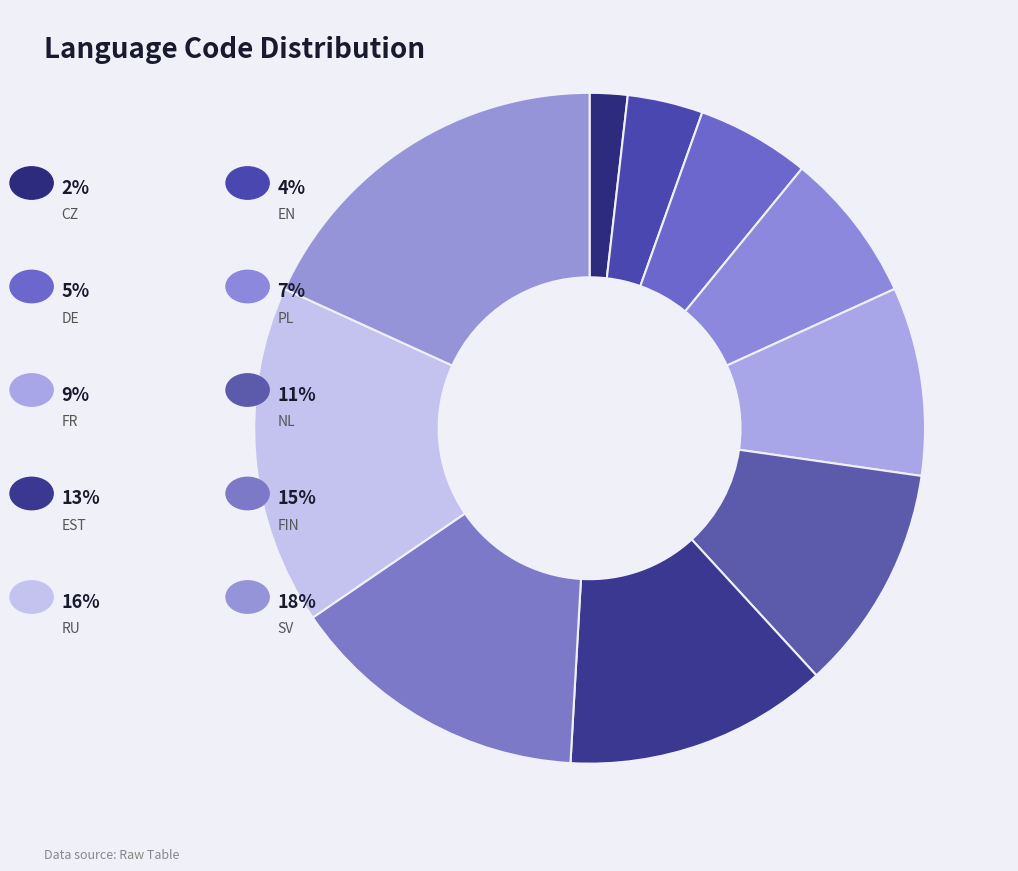

Which category has the biggest portion of the pie?

SV